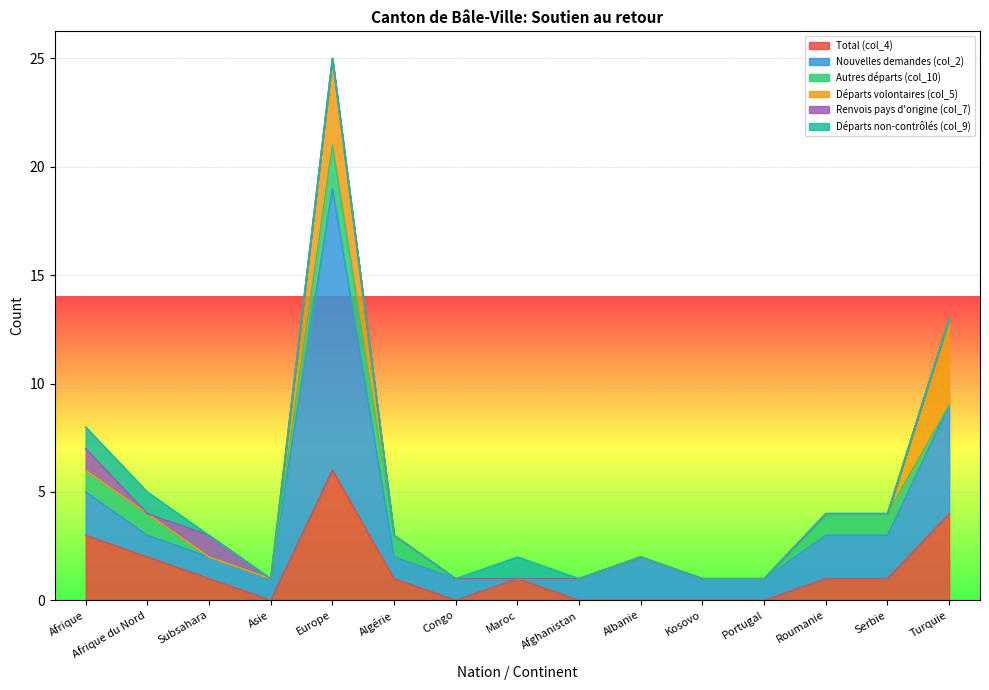

At how many categories does at least one series exceed 7?

1